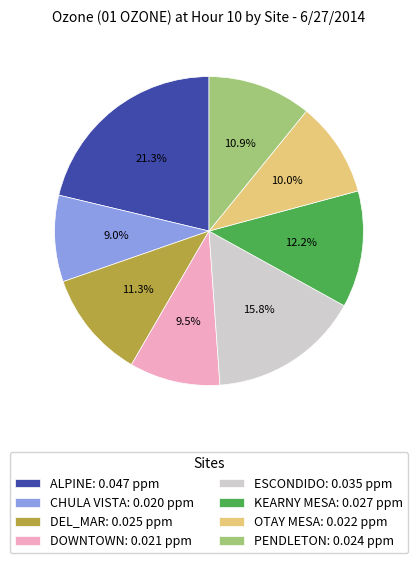

Between ALPINE: 0.047 ppm and DOWNTOWN: 0.021 ppm, which is larger?

ALPINE: 0.047 ppm